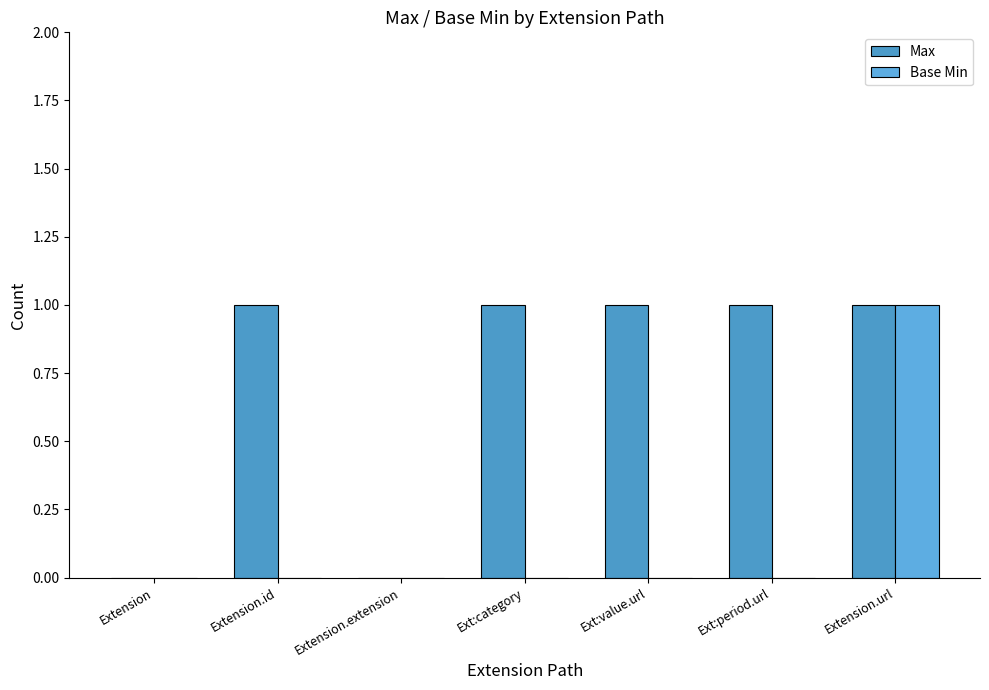

Count the Max values in the range 0 to 1.

7